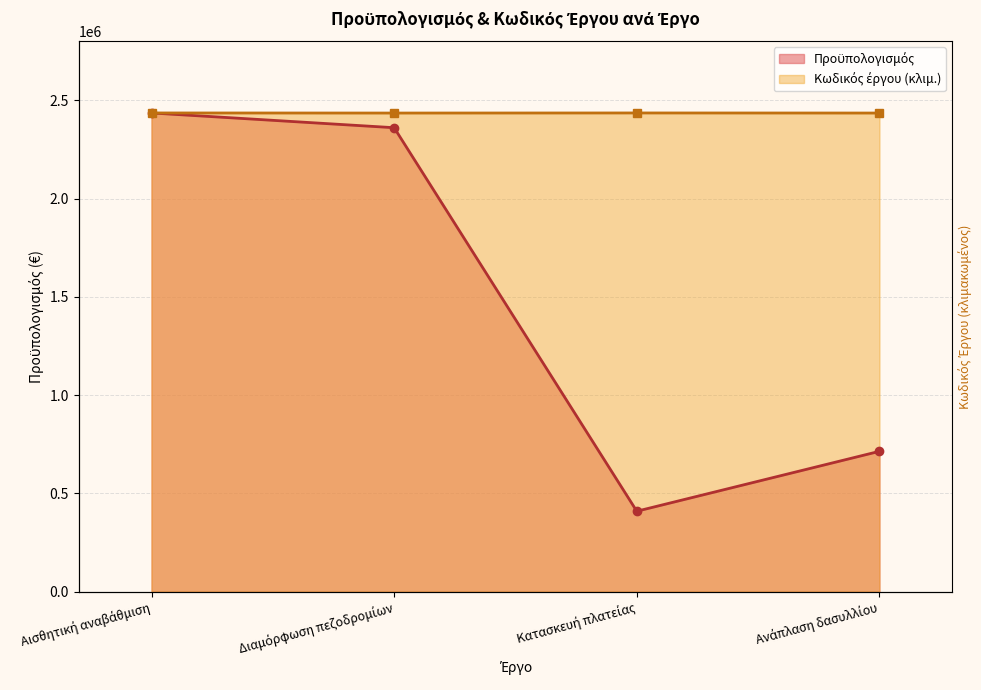

Where does the Κωδικός έργου series first go above 2435483?

Αισθητική αναβάθμιση